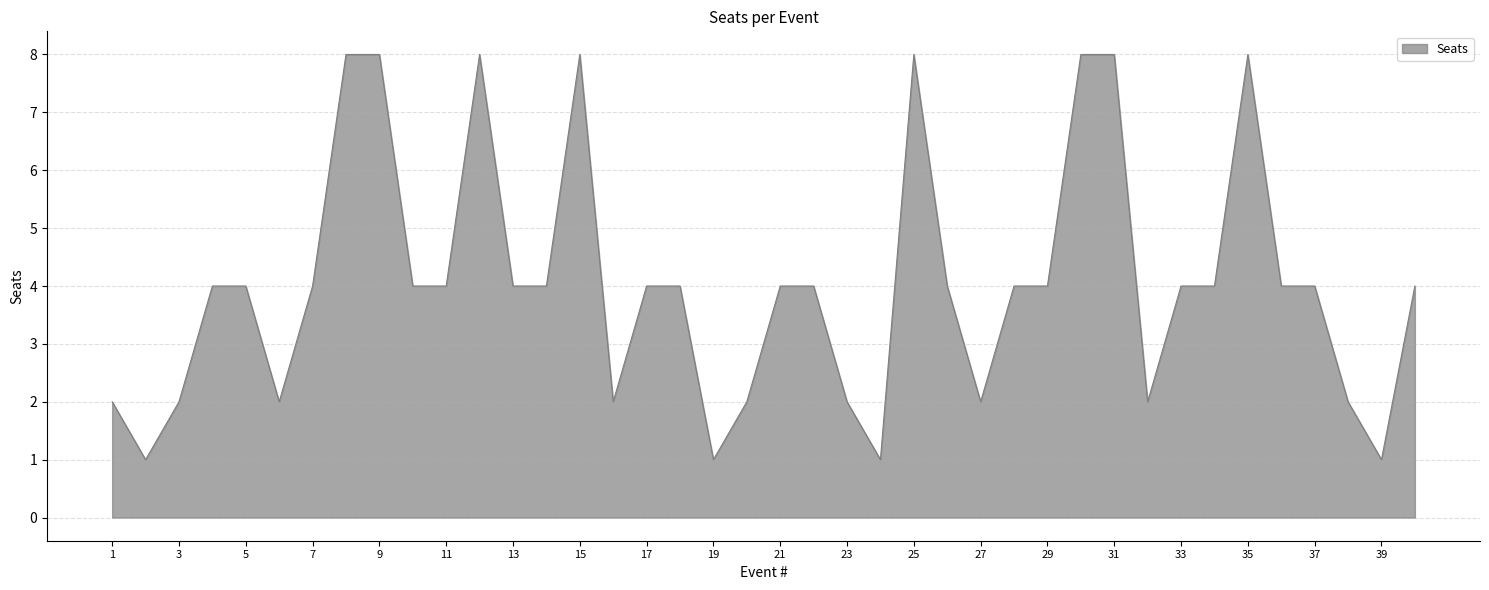

What is the difference between the maximum and minimum values?

7